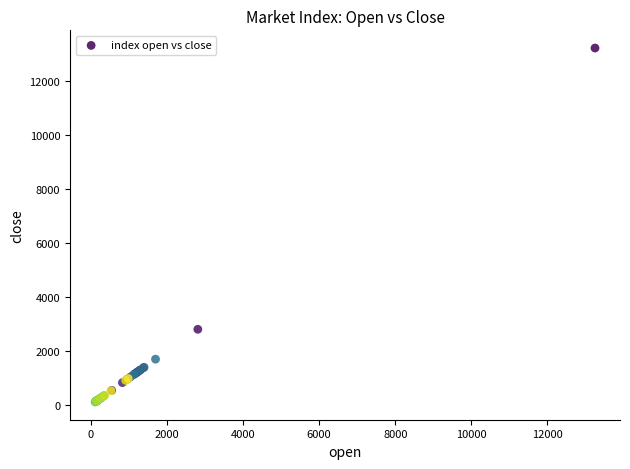

What Y value in the scatter plot is closest to 6673?

2806.3